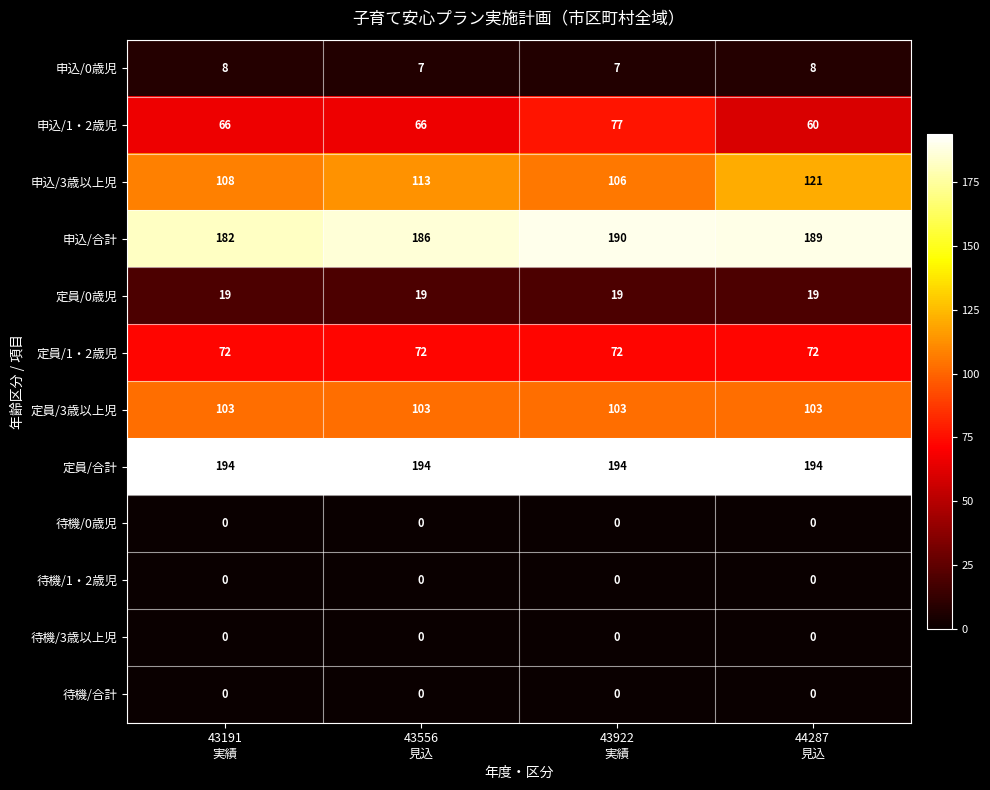

Between 43922
実績 and 44287
見込, which series saw the biggest shift?

申込/1・2歳児